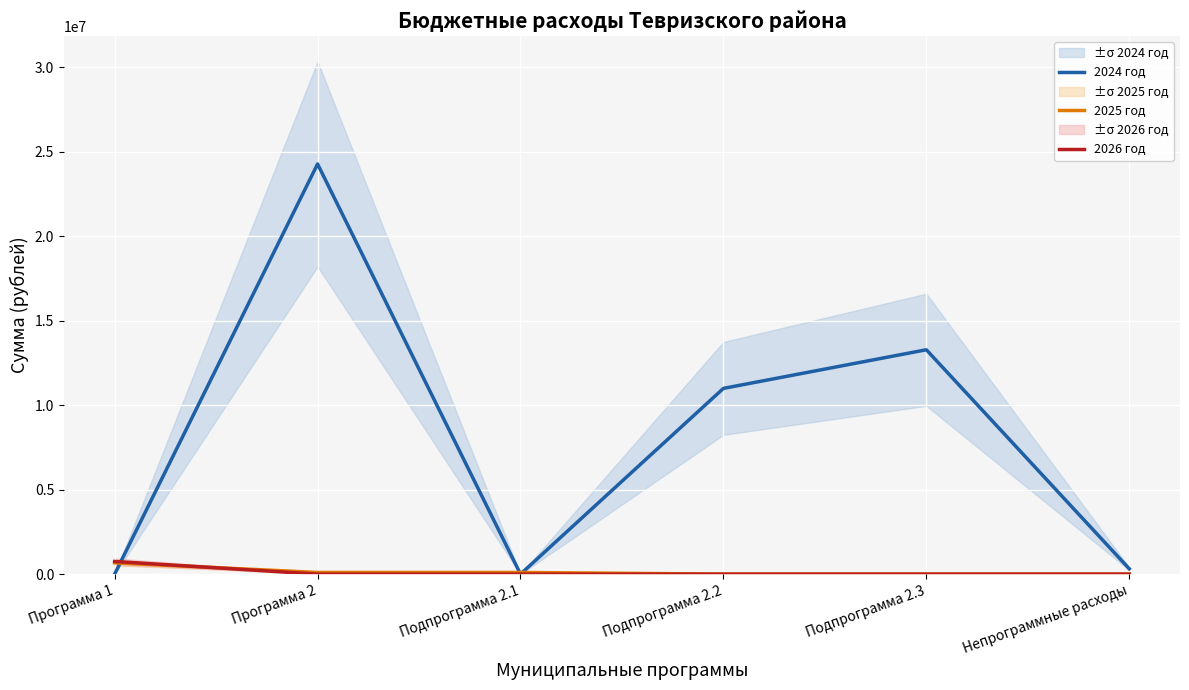

At which label does 2026 год reach its peak?

Программа 1